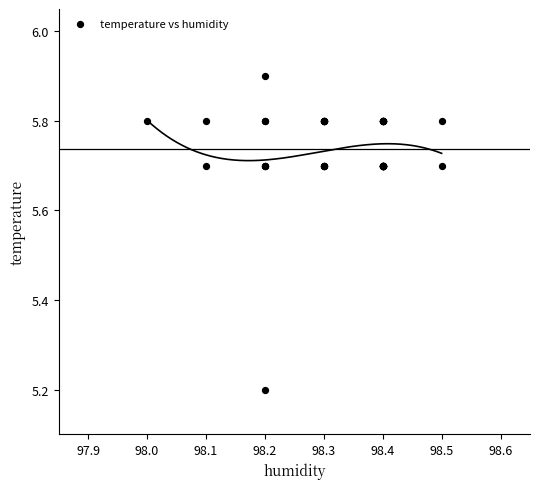

What Y value in the scatter plot is closest to 5?

5.2